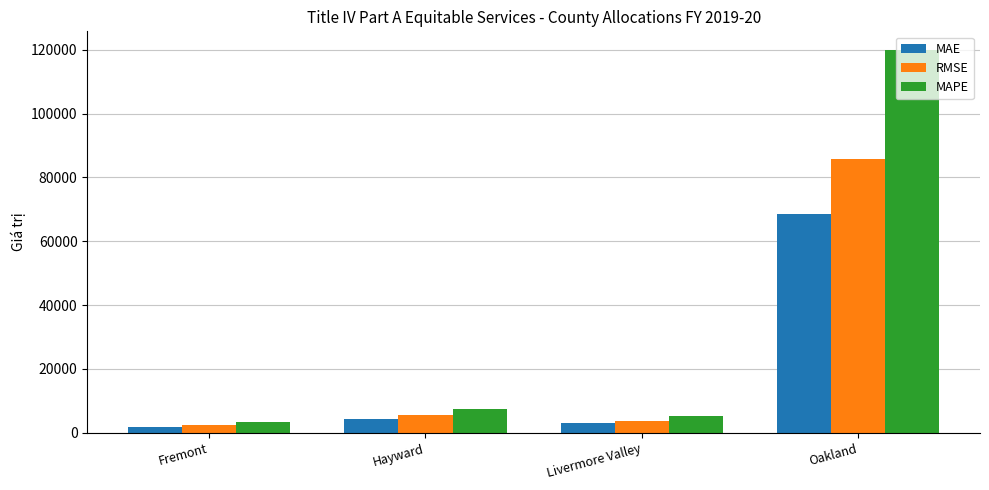

How many bars are there in total?

12